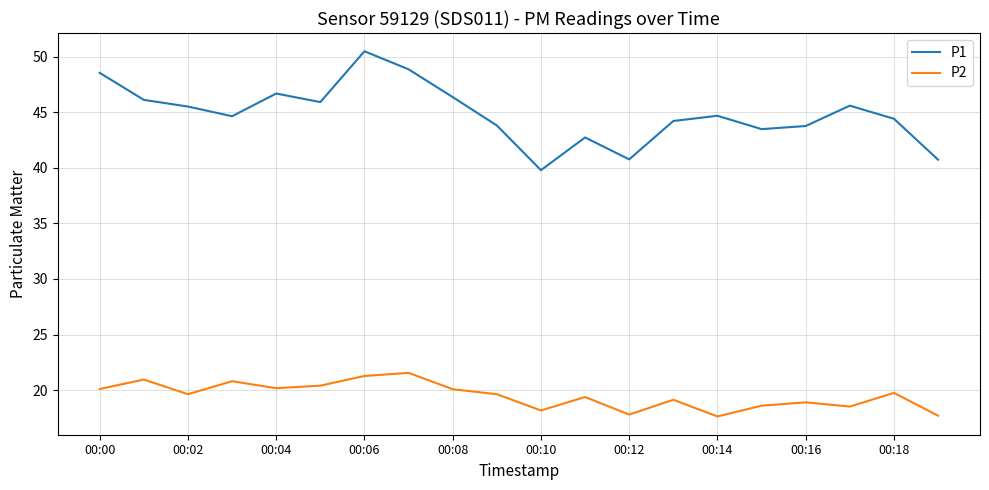

True or false: P1 and P2 cross at least once.

False